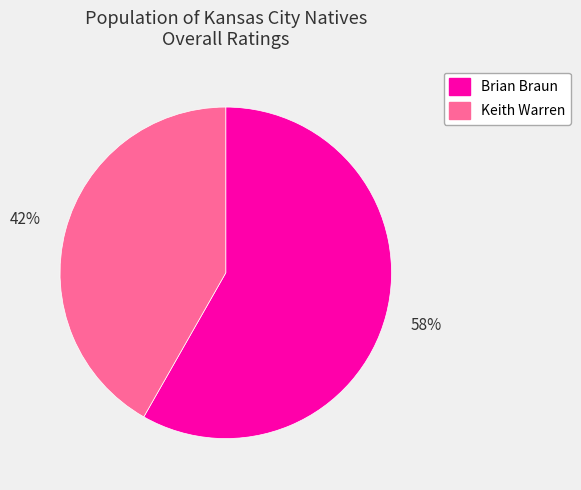

Which has a higher value, Keith Warren or Brian Braun?

Brian Braun